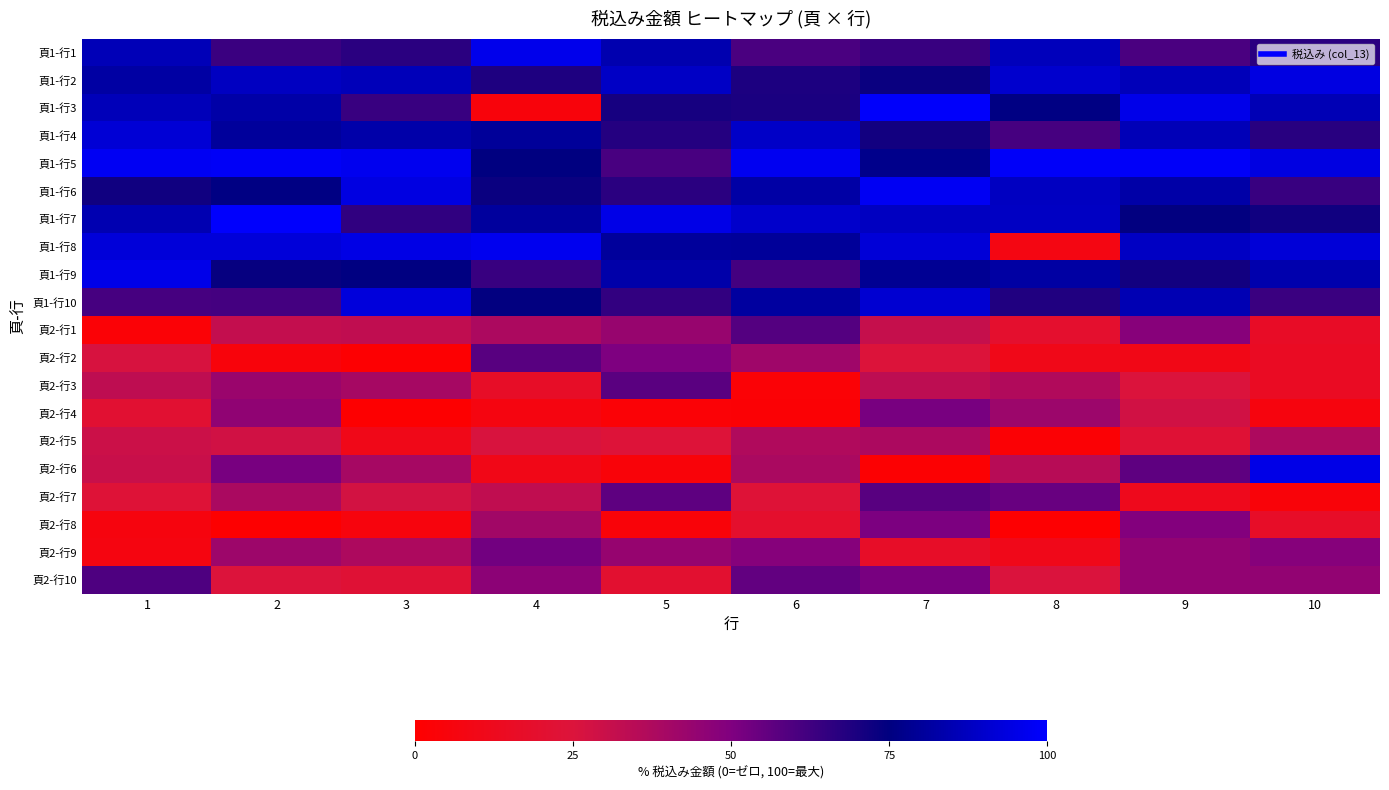

Count the number of data series in this chart.

20